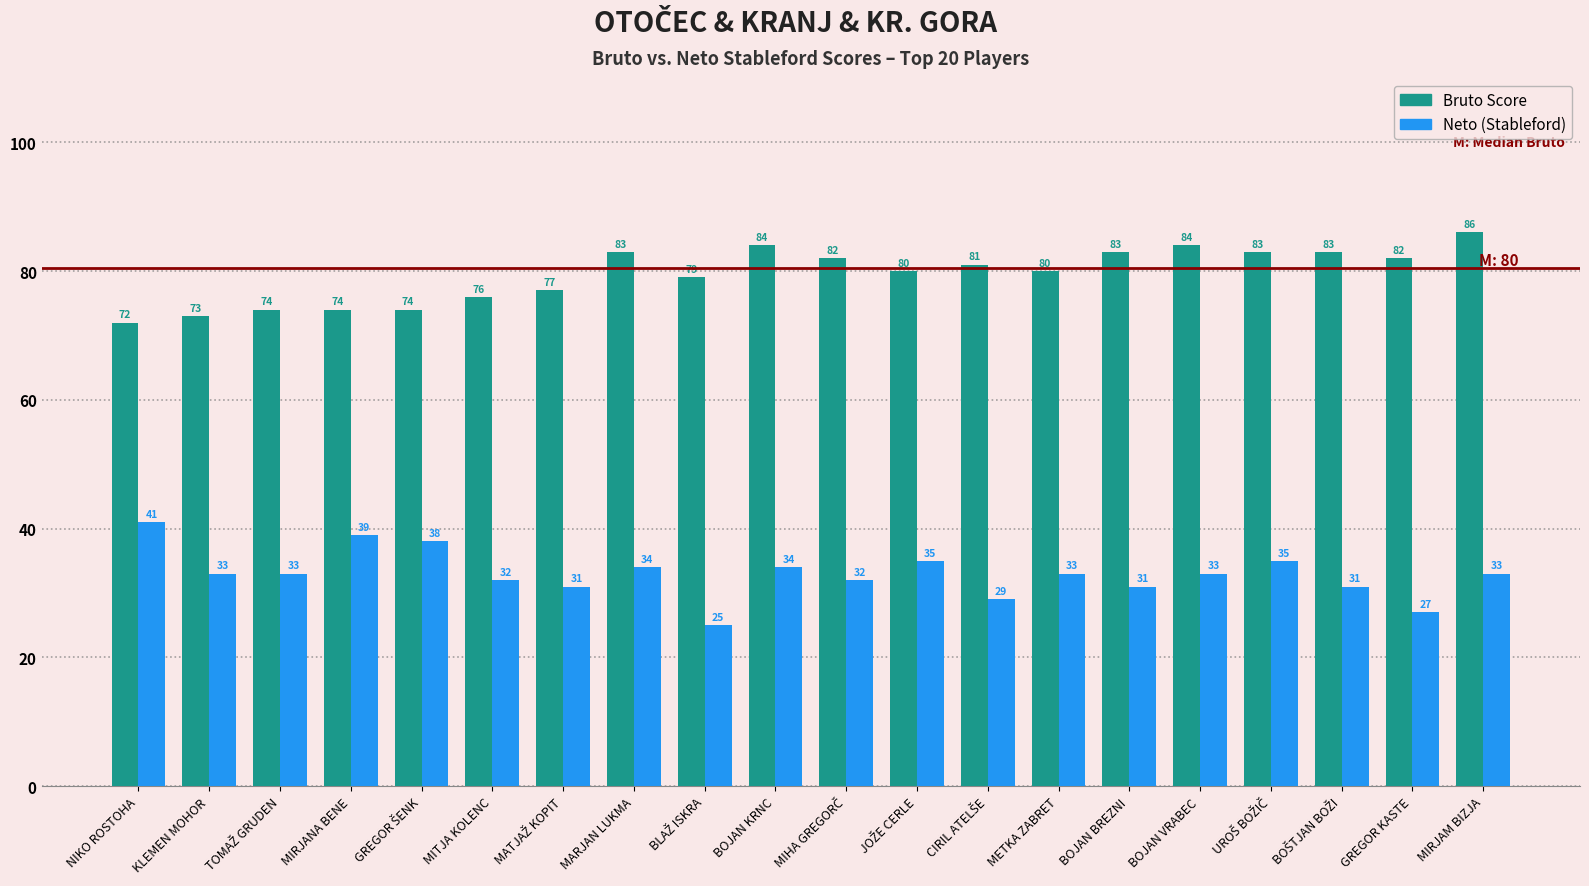

What is the total value across all series at MIRJAM BIZJA?

119